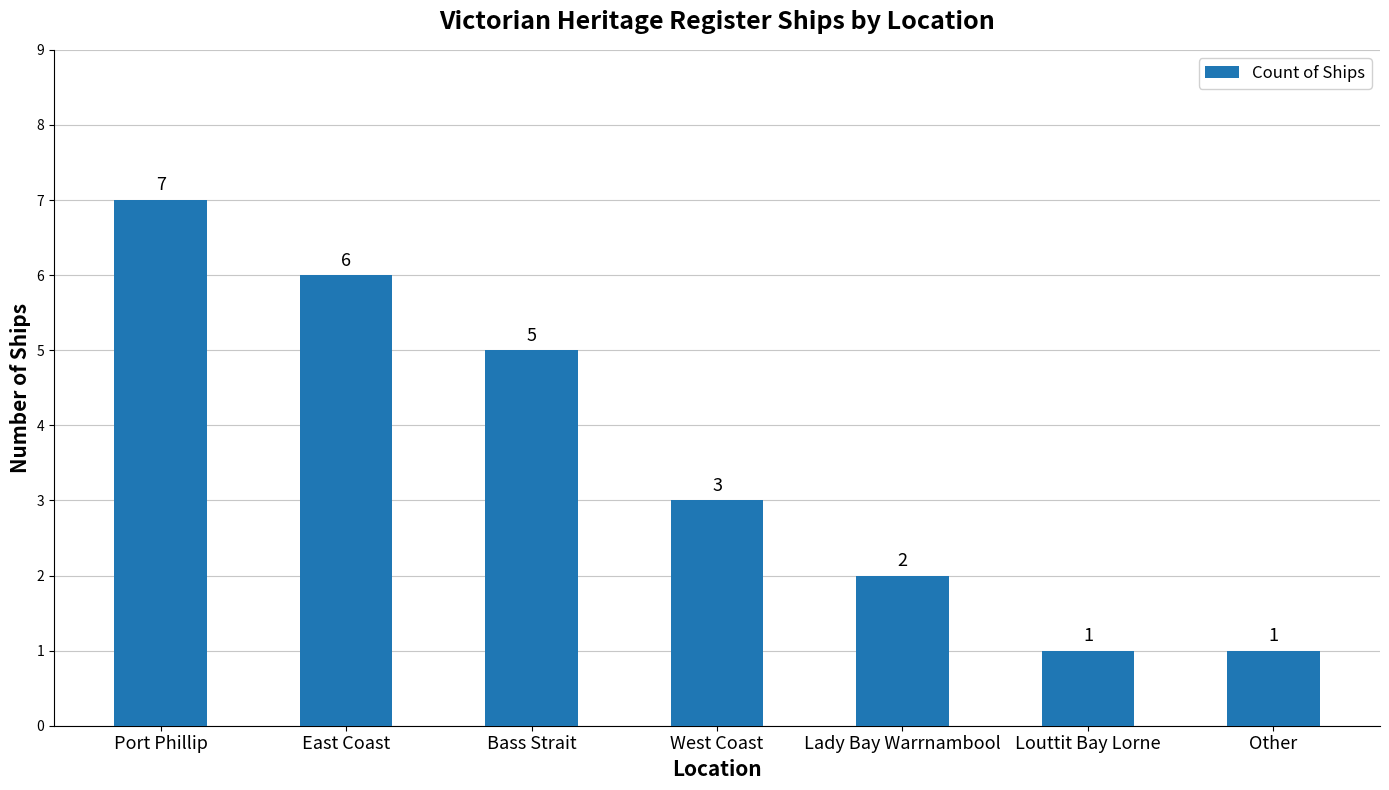

What is the approximate value at East Coast?

6